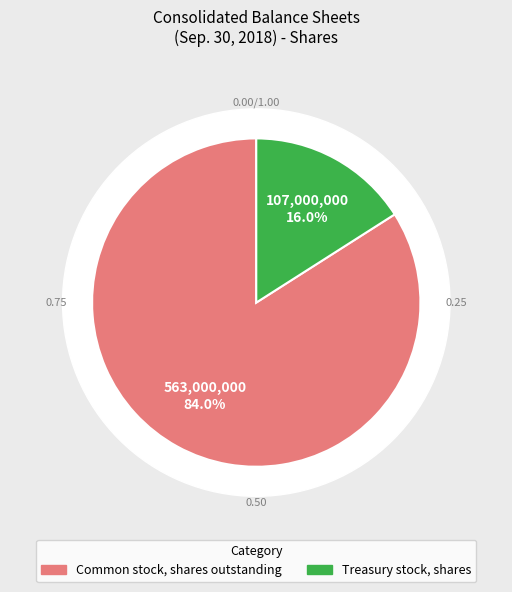

What portion of the pie excludes Securities pledged as collateral?

100.0%